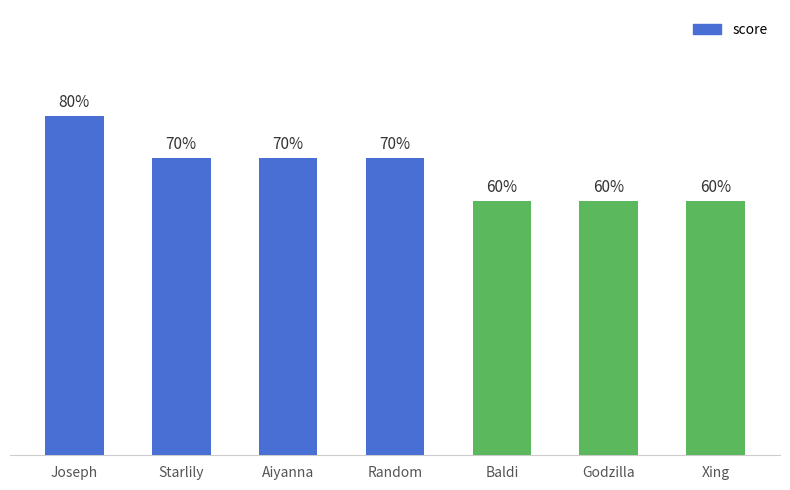

At which category does the chart reach its peak across all series?

Joseph